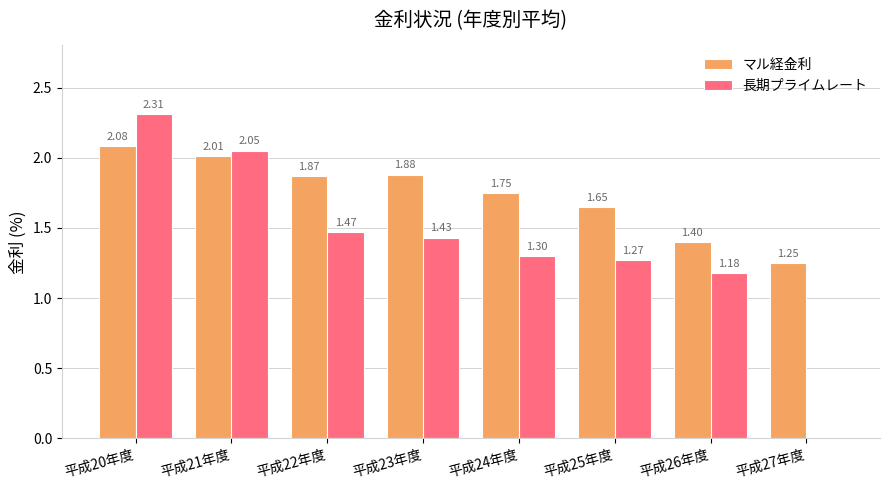

Between 平成22年度 and 平成26年度, which series saw the biggest shift?

マル経金利